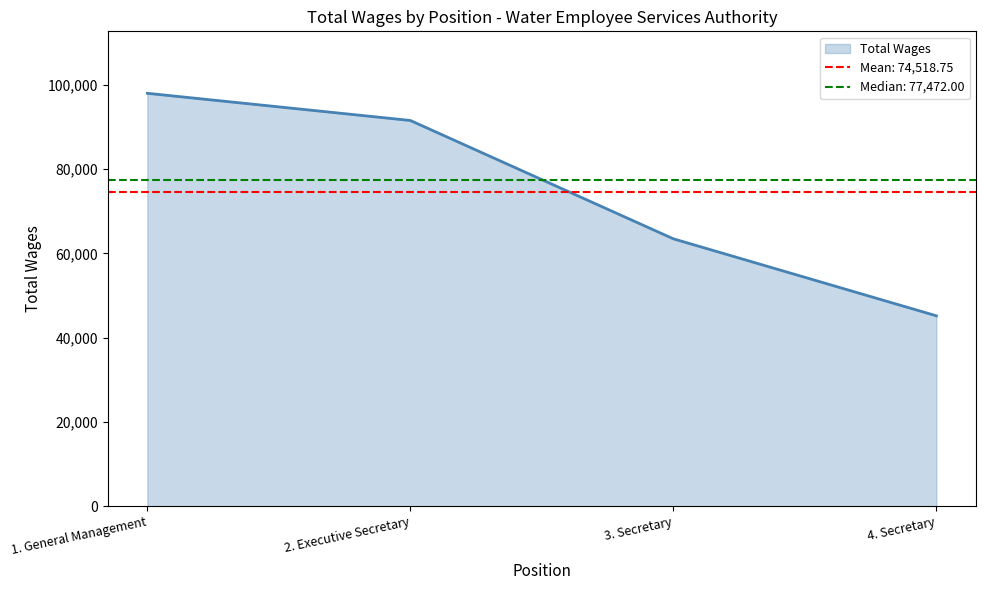

At which label is the value closest to 71565?

3. Secretary